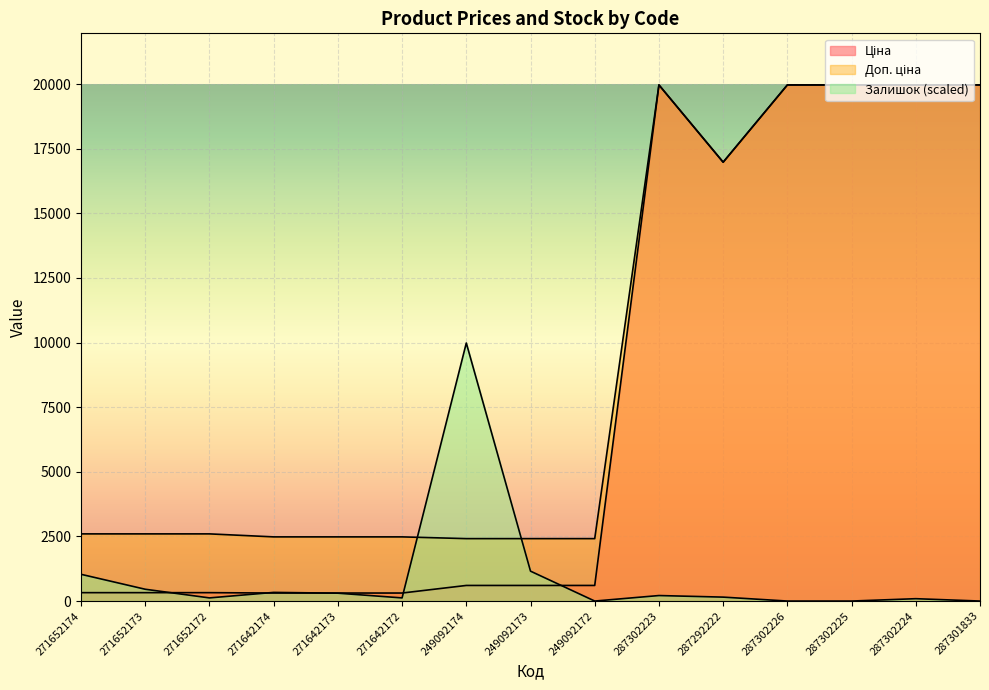

What is the average value of the Доп. ціна series?

9285.6